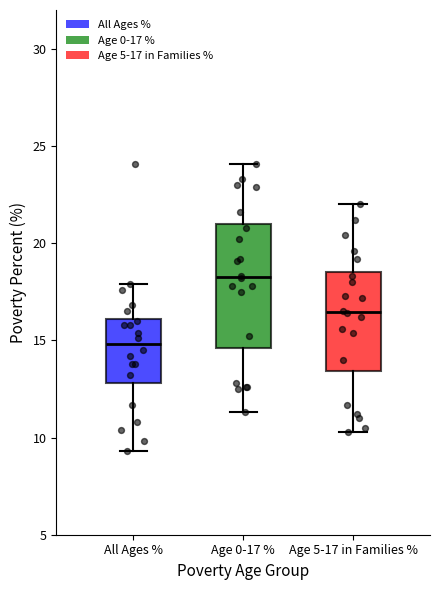

Where does the lower whisker of the box for Age 5-17 in Families % end on the y-axis? The values are not printed on the chart, so give them approximately, as read against the axis.

10.5